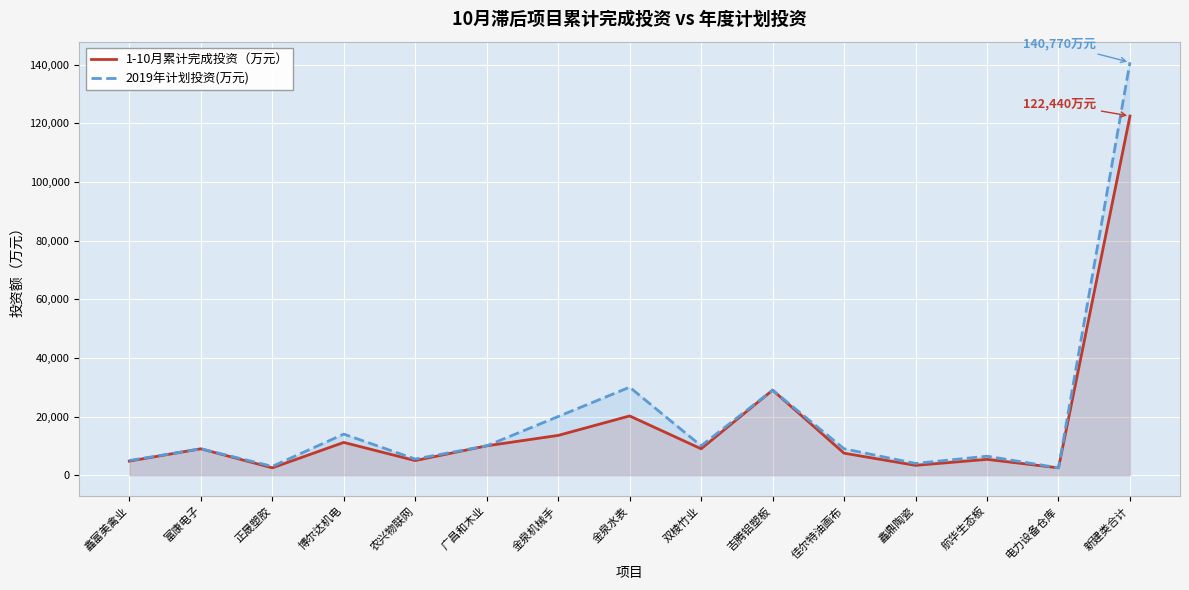

How many lines are shown in the chart?

2